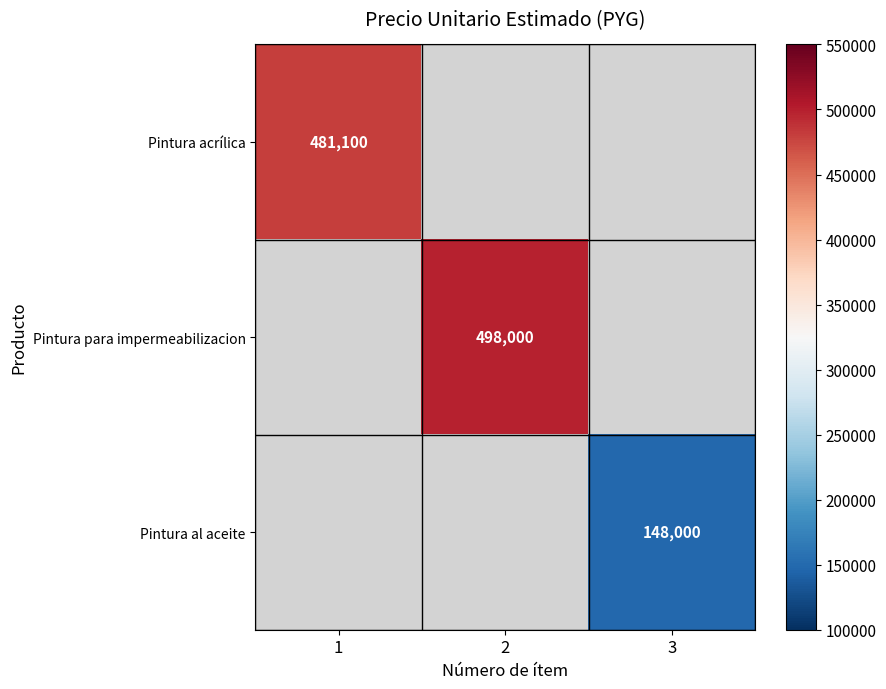

The value of Pintura acrílica at 1 is 642399. True or false?

False